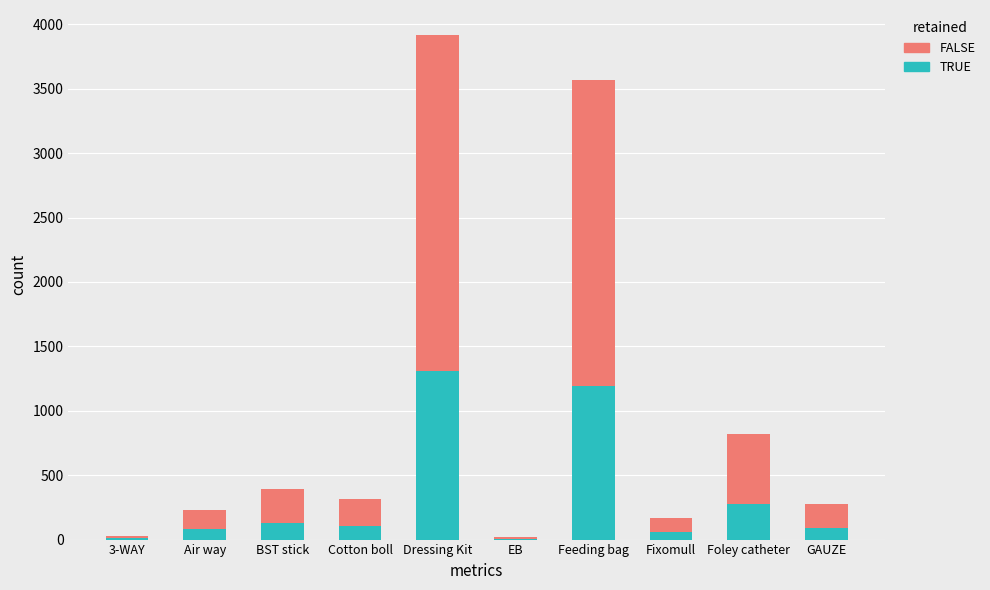

Is it true that TRUE equals 273 at Foley catheter?

True